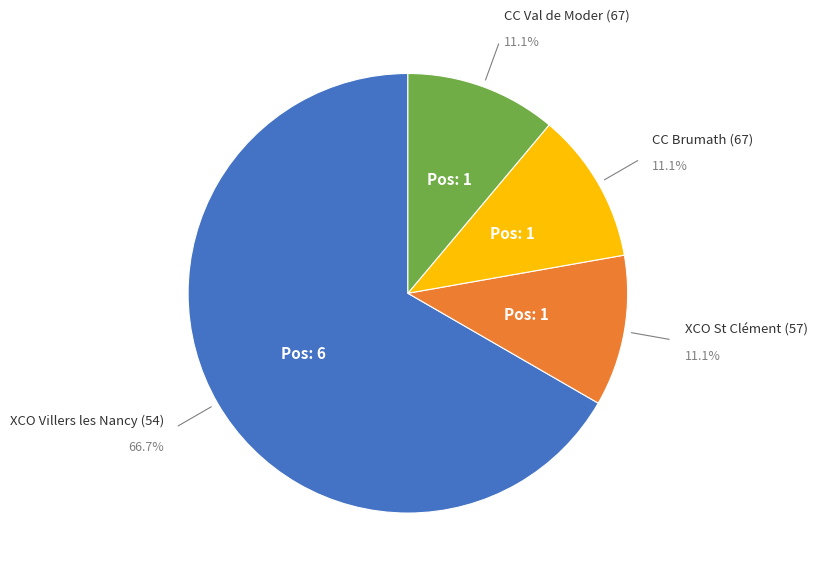

To the nearest percent, what is the difference between the CC Val de Moder (67) and XCO Villers les Nancy (54) slice percentages?

56%